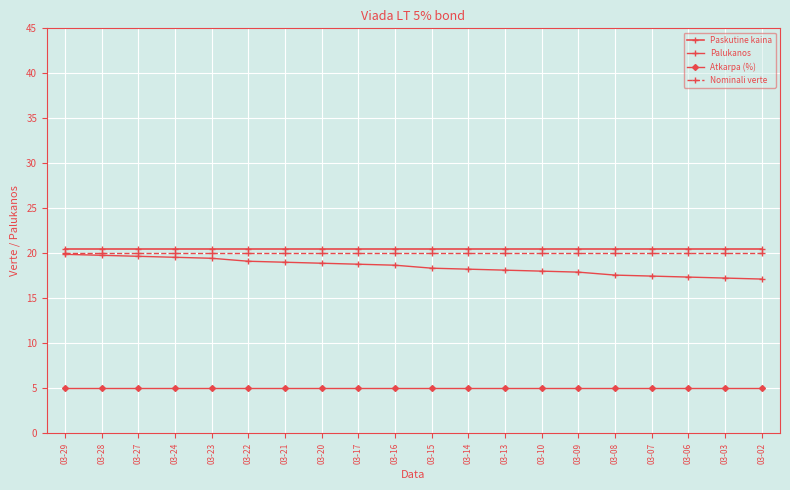

Is this an area chart (filled region under the line)?

No